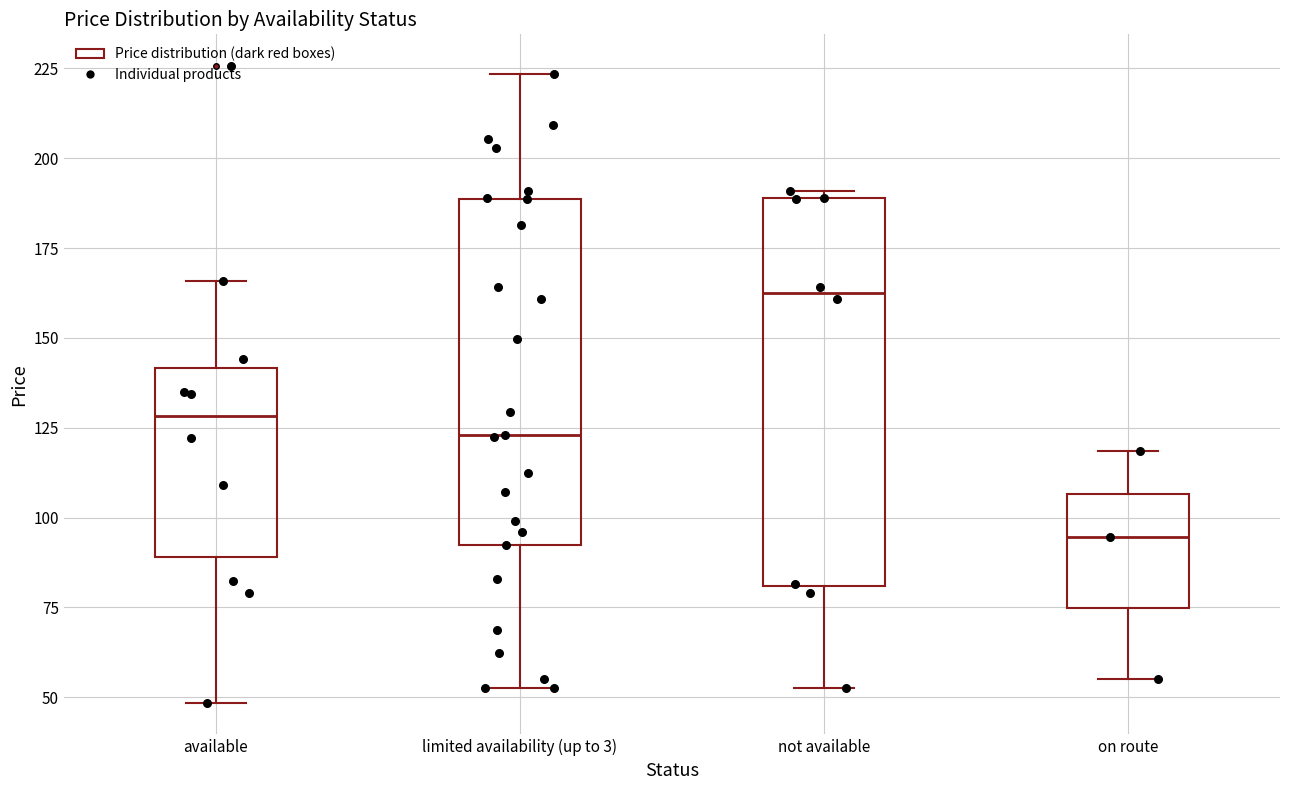

Comparing the boxes themselves (not the whiskers), which one is the tallest?

not available